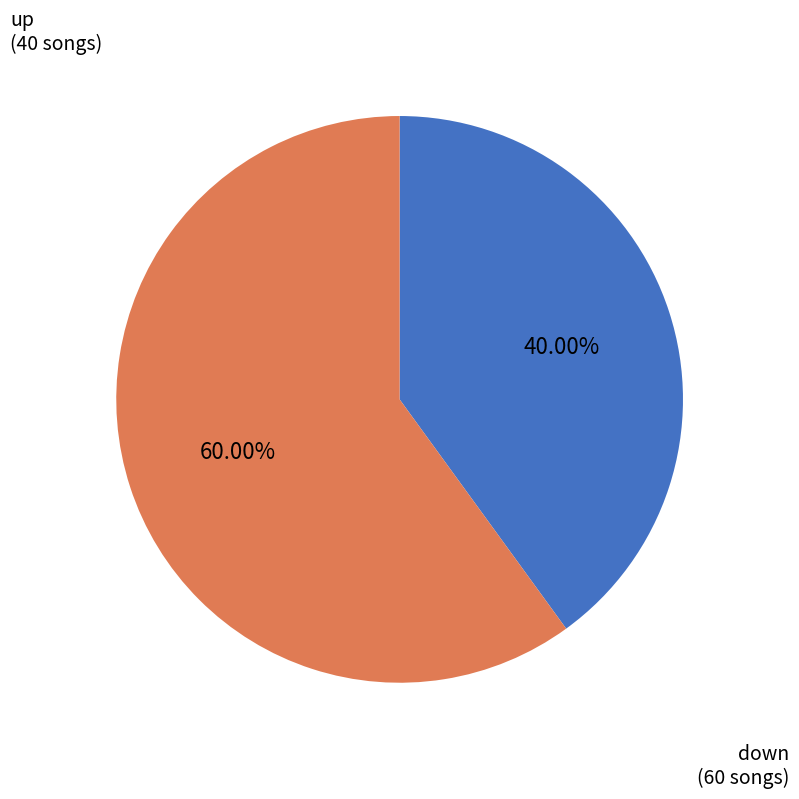

How many segments does this pie chart have?

2